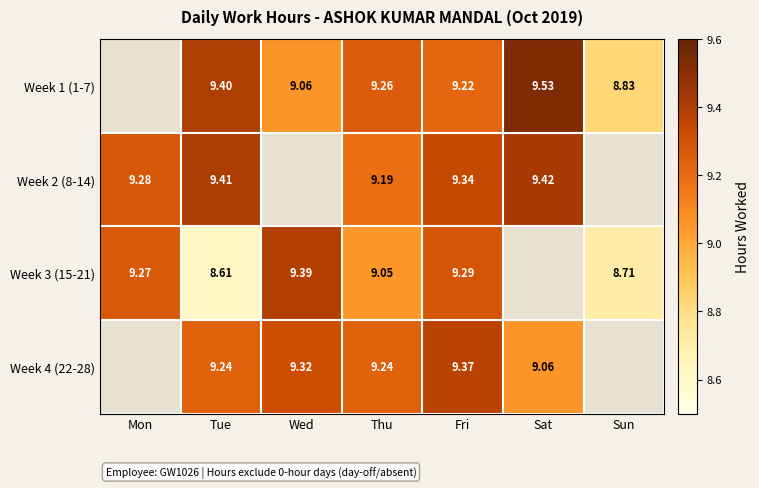

What value does the Week 2 (8-14) series have at Fri?

9.3